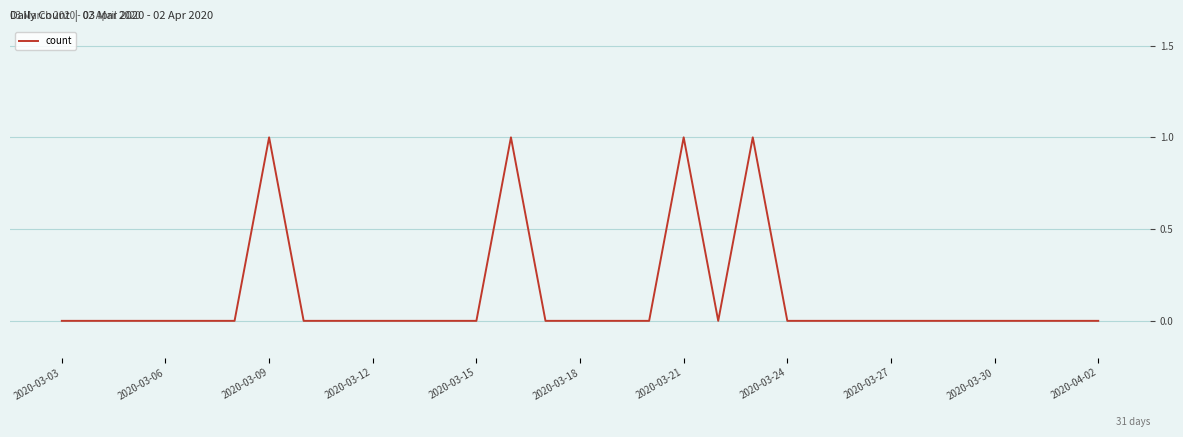

The value at 2020-03-12 is 0. True or false?

True